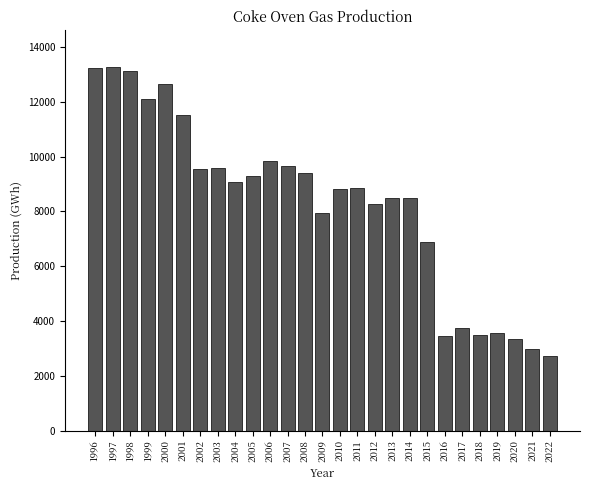

Read the value at 2018.

3482.8